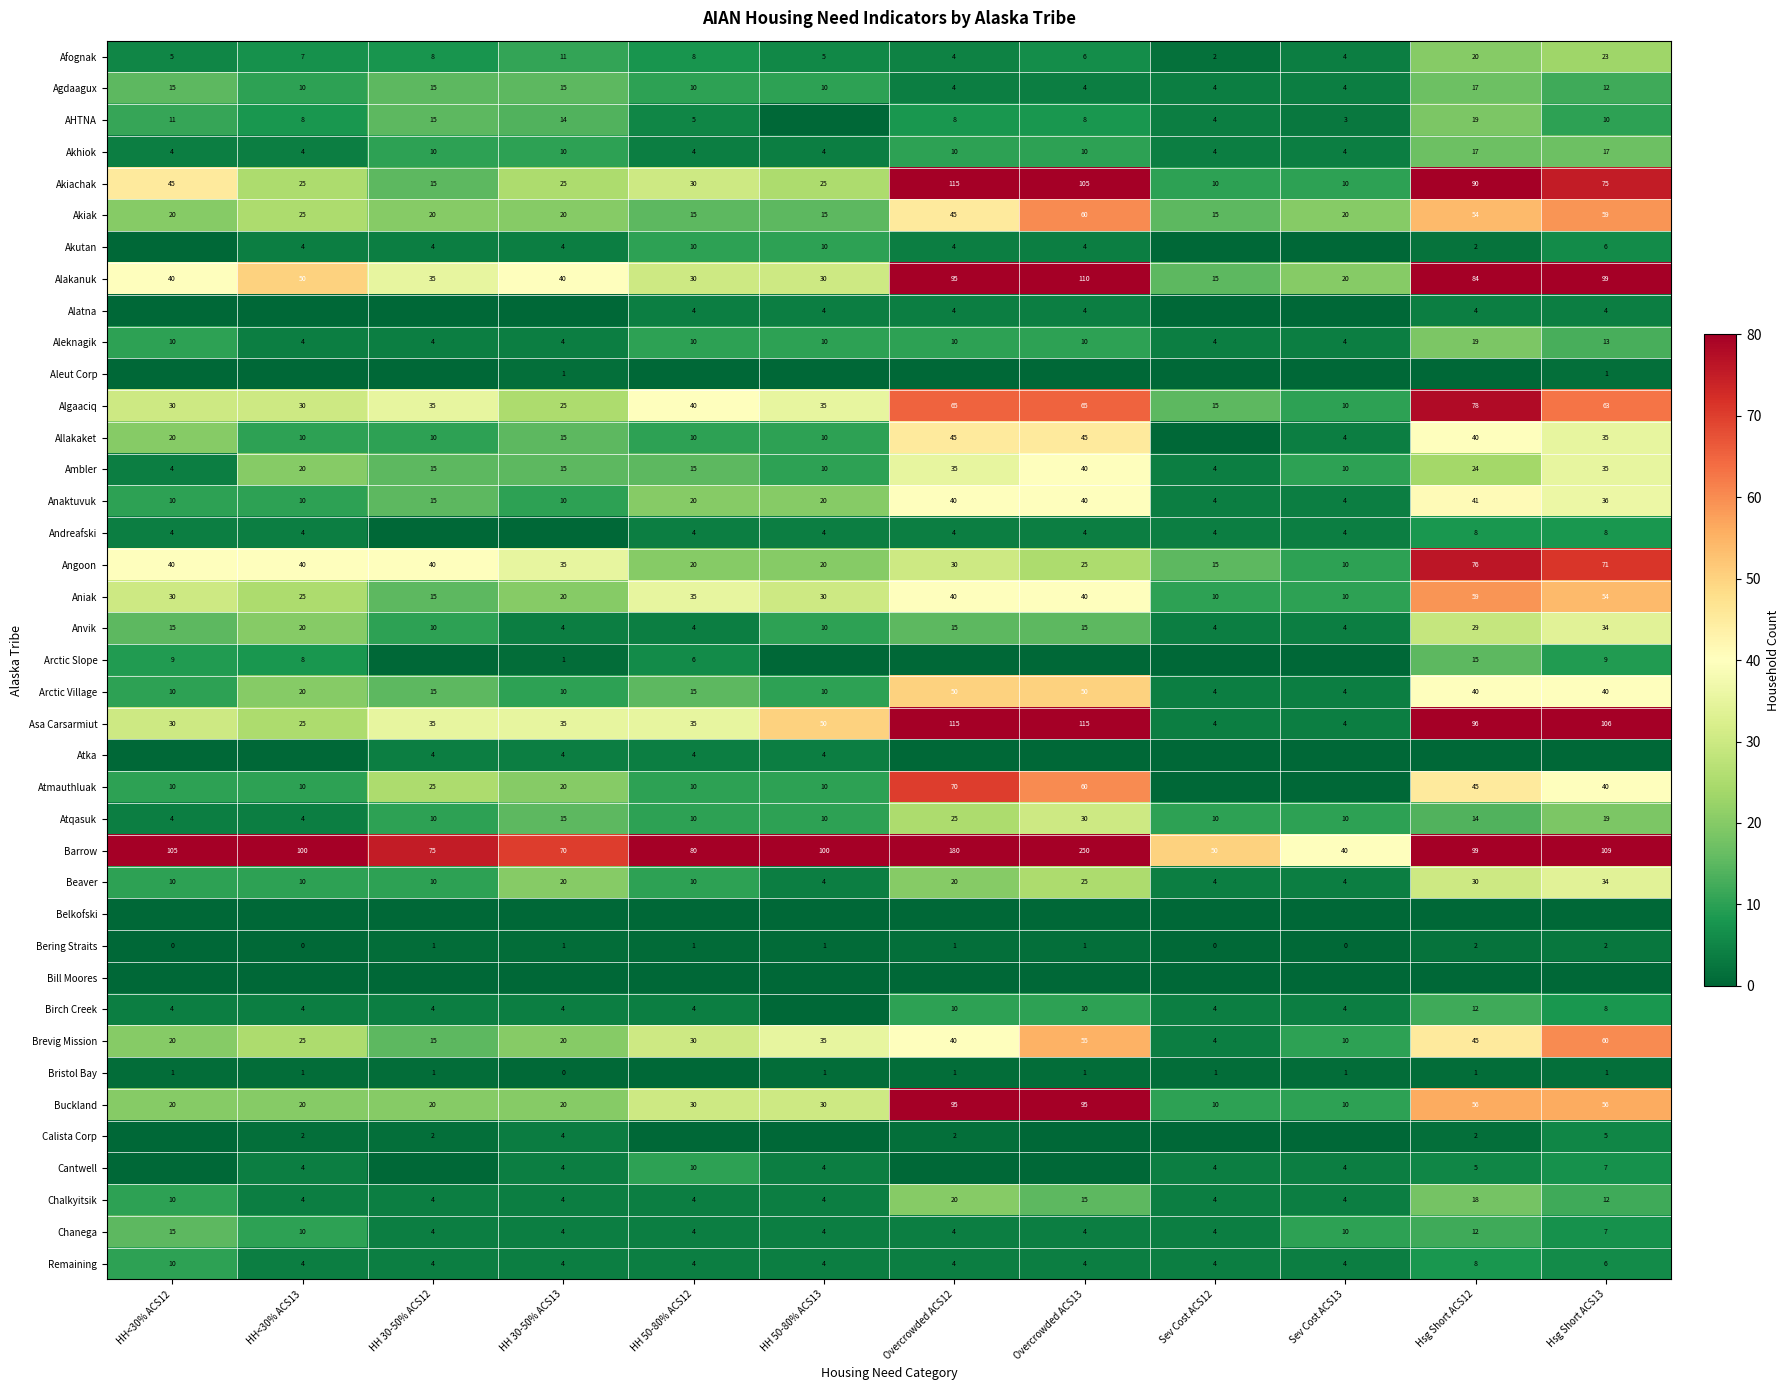

Between HH 30-50% ACS12 and Hsg Short ACS13, which is larger?

Hsg Short ACS13